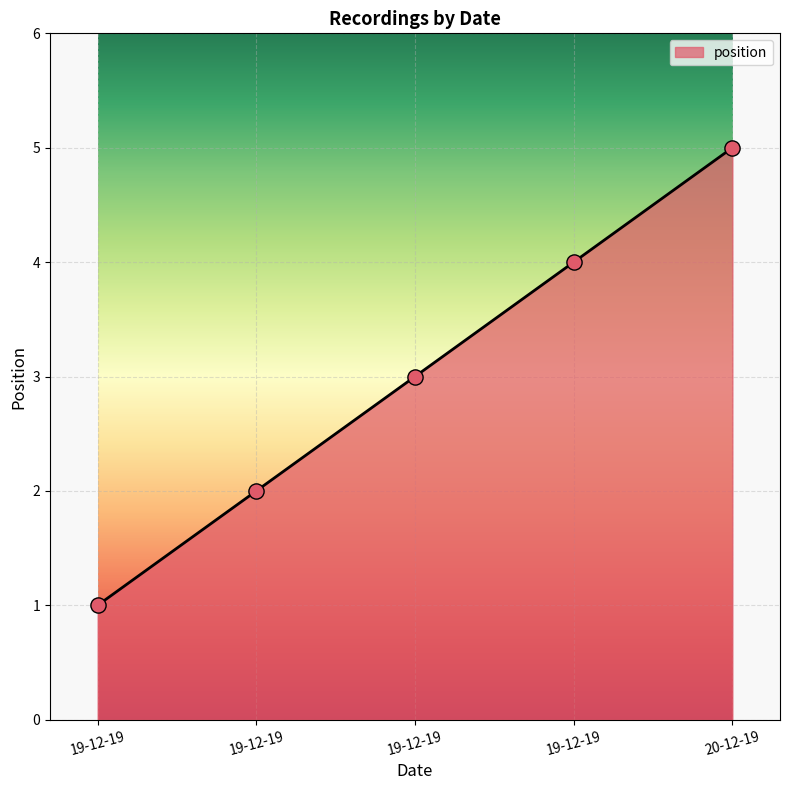

What is the change in value from 19-12-19 to 19-12-19?

+1